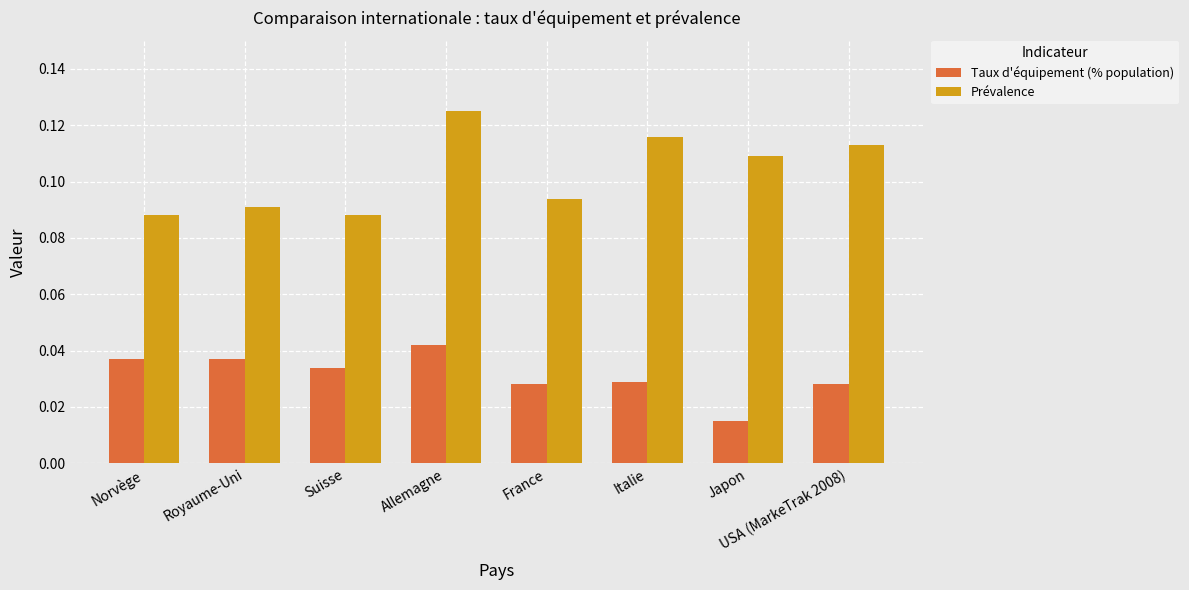

What is the sum of the Prévalence values at Japon and USA (MarkeTrak 2008)?

0.2